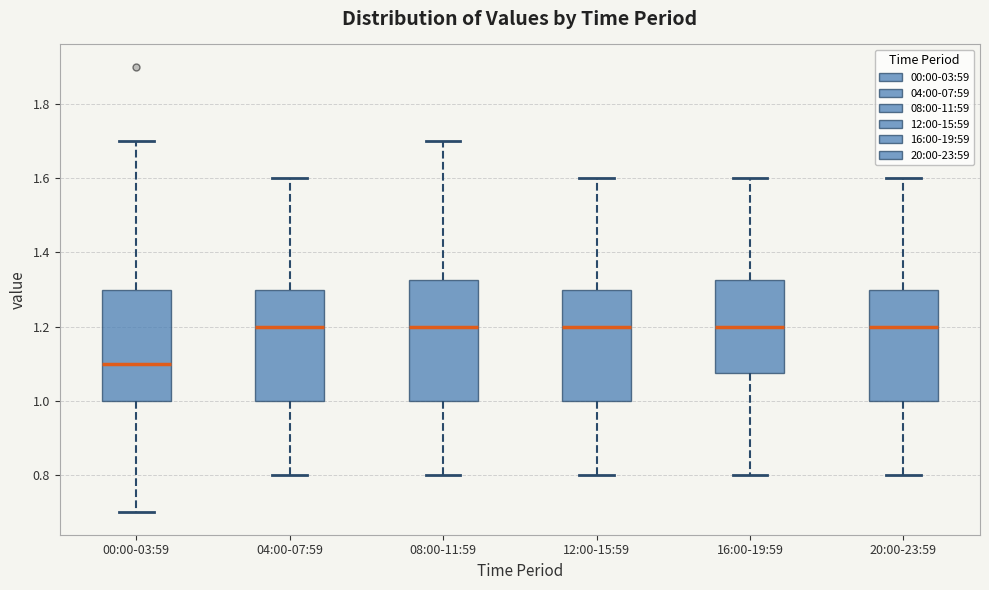

Comparing the boxes themselves (not the whiskers), which one is the tallest?

08:00-11:59